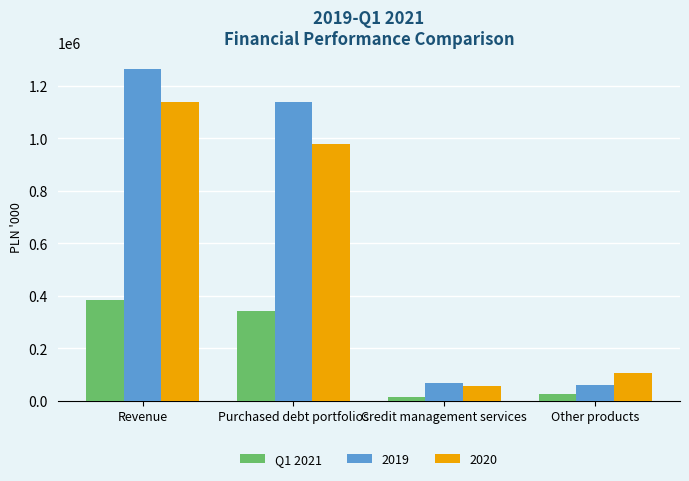

What is the difference between the Q1 2021 values at Purchased debt portfolios and Revenue?

41700.9